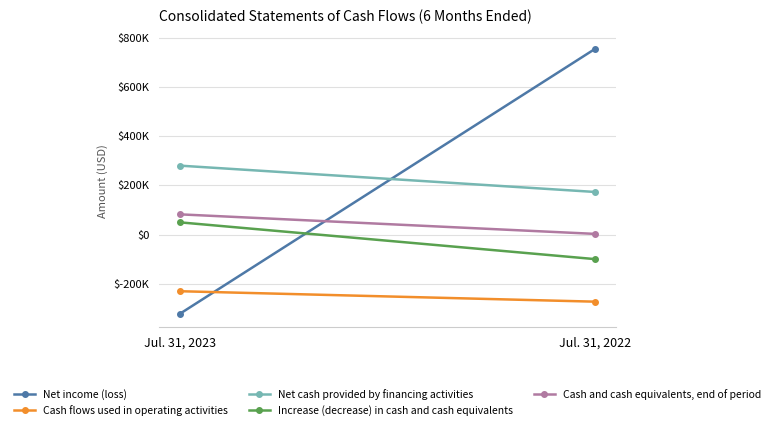

Count the number of categories in the chart.

2